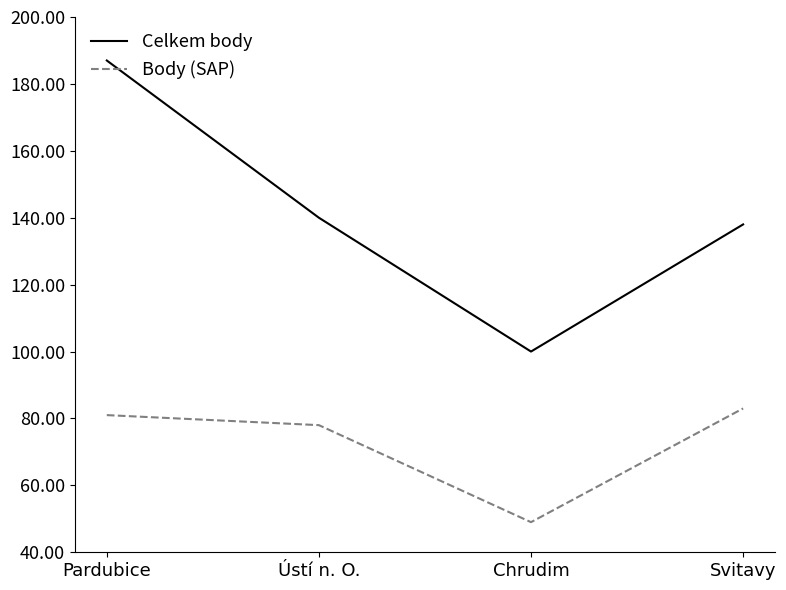

Rank the categories by Celkem body value from lowest to highest.

Chrudim, Svitavy, Ústí n. O., Pardubice